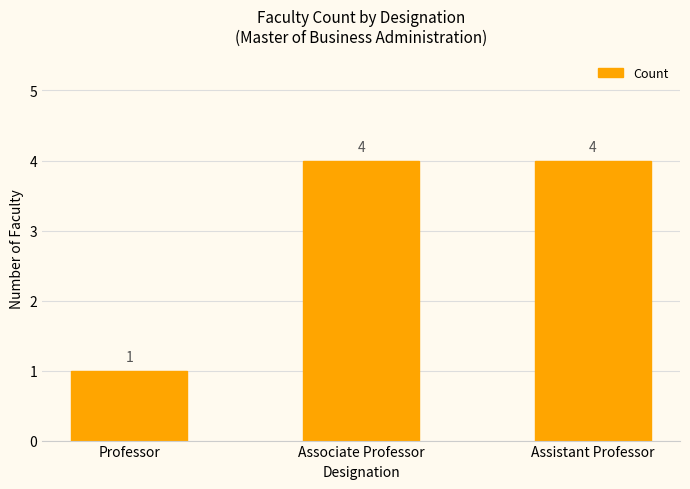

What is the label of the 3rd bar from the left?

Assistant Professor